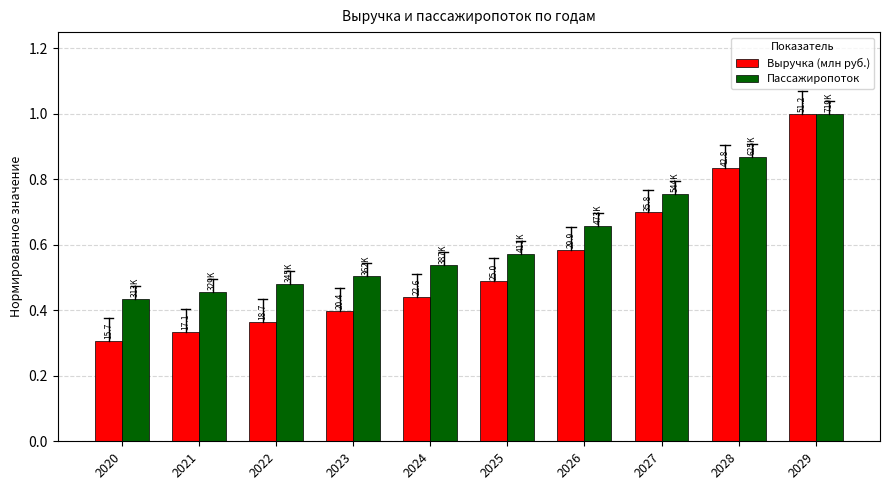

What is the difference between the second highest and minimum values in the Выручка (млн руб.) series?

0.5